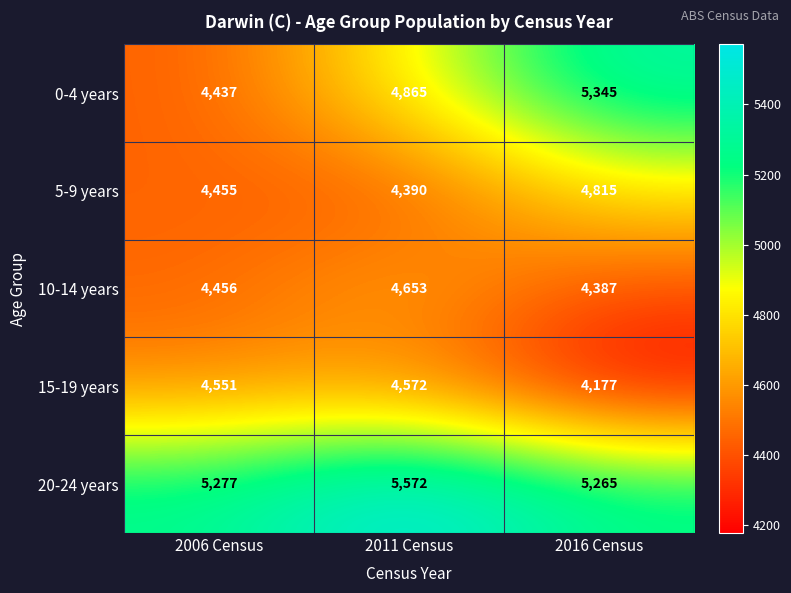

Count the number of categories in the chart.

3